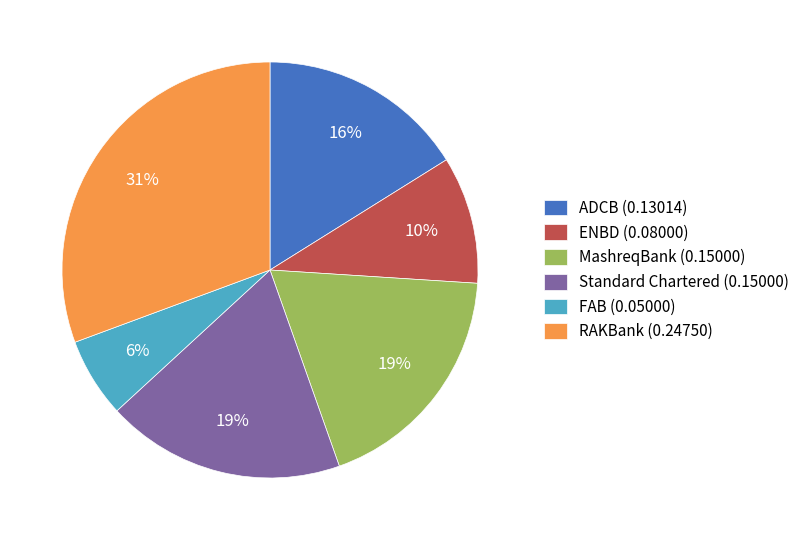

Is there any slice that represents more than half of the pie?

No